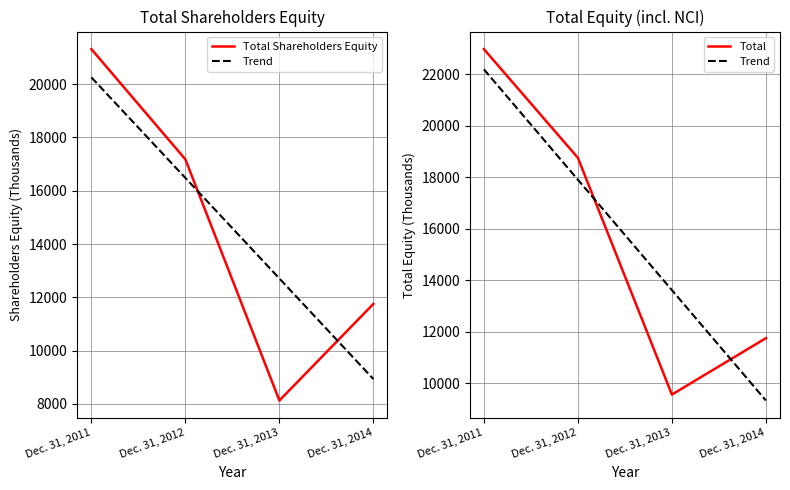

What are all the series names shown in the legend?

Total Shareholders Equity, Trend, Total